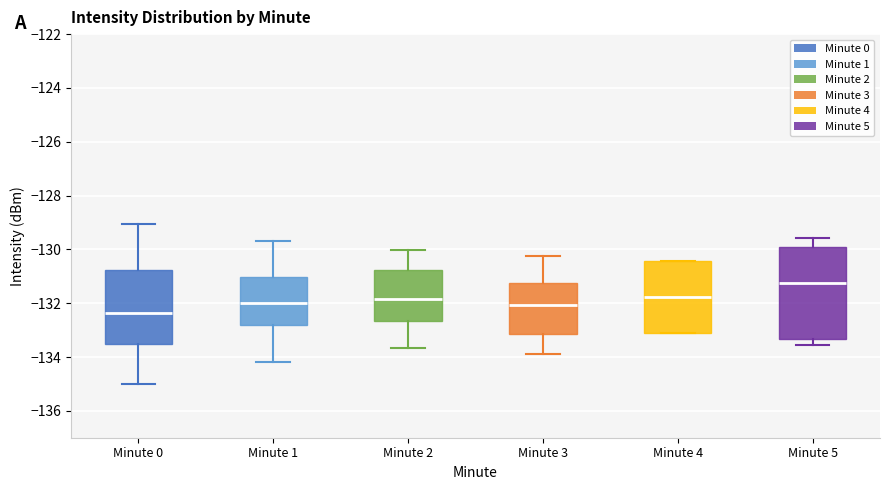

Reading left to right, transcribe this box plot: for each box, give where its median line is, the range the box spans, and where its two whiskers end, as read against the y-axis. The values are not printed on the chart, so give them approximately, as read against the axis.

Minute 0: median -132.4, box -133.4 to -130.8, whiskers -135.0 to -129.0
Minute 1: median -132.0, box -132.8 to -131.0, whiskers -134.2 to -129.8
Minute 2: median -131.8, box -132.6 to -130.8, whiskers -133.6 to -130.0
Minute 3: median -132.0, box -133.2 to -131.2, whiskers -134.0 to -130.2
Minute 4: median -131.8, box -133.2 to -130.4, whiskers -133.2 to -130.4
Minute 5: median -131.2, box -133.4 to -130.0, whiskers -133.6 to -129.6